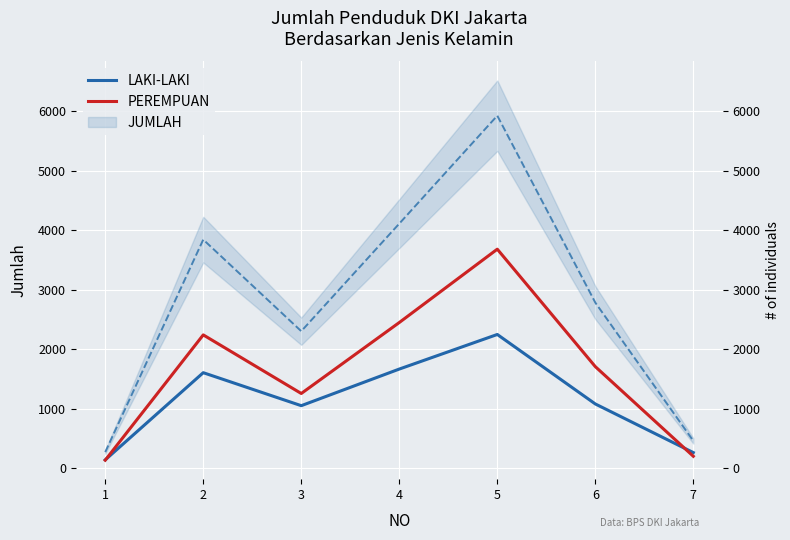

Does the chart display data point markers on the line(s)?

No